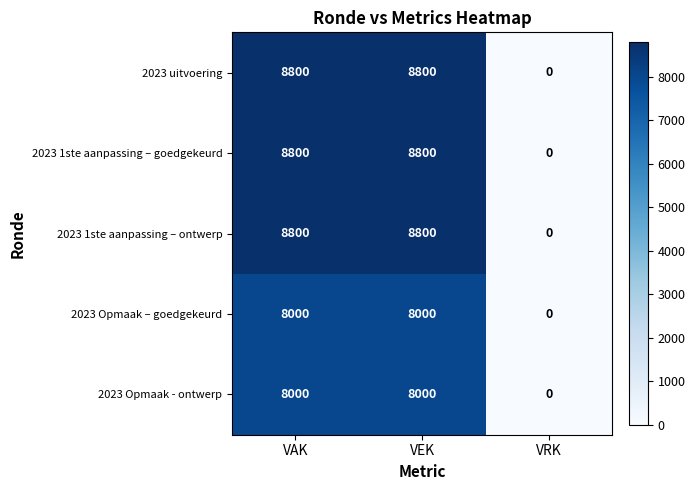

Reading right to left, transcribe all the data shown in this chart.

2023 uitvoering: VRK=0	VEK=8800	VAK=8800
2023 1ste aanpassing – goedgekeurd: VRK=0	VEK=8800	VAK=8800
2023 1ste aanpassing – ontwerp: VRK=0	VEK=8800	VAK=8800
2023 Opmaak – goedgekeurd: VRK=0	VEK=8000	VAK=8000
2023 Opmaak - ontwerp: VRK=0	VEK=8000	VAK=8000